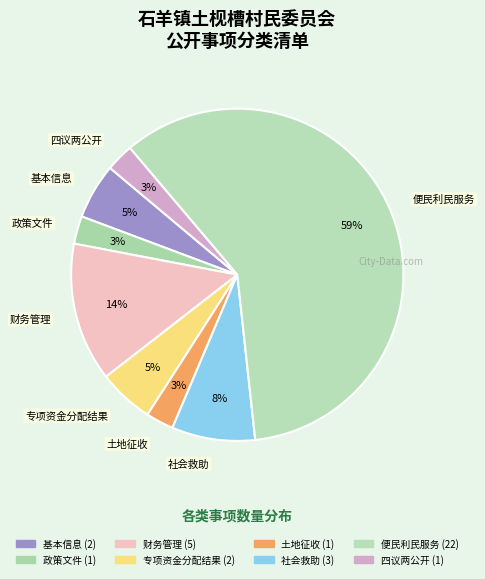

Which slice represents more than half of the pie?

便民利民服务